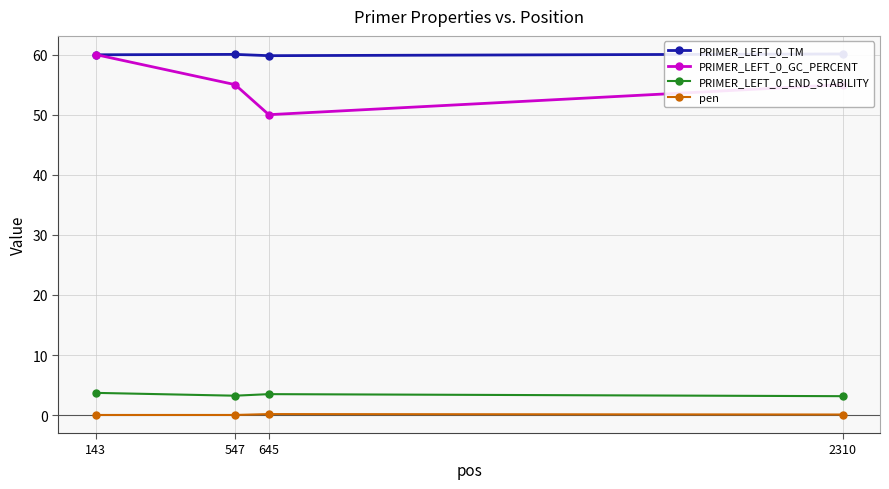

The value of PRIMER_LEFT_0_END_STABILITY at 143 is 6.0. True or false?

False